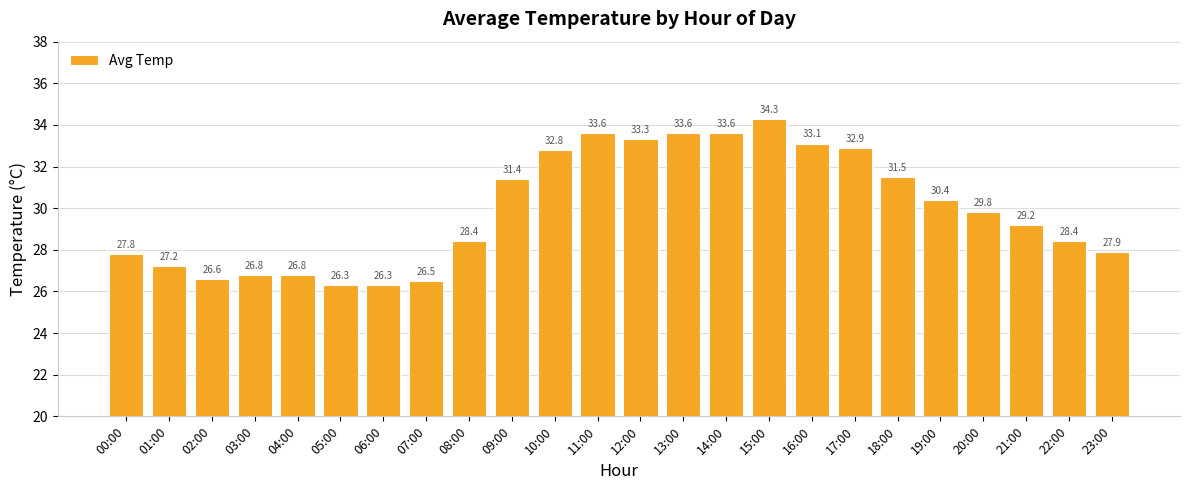

What is the value of the 2nd bar from the left?

27.2